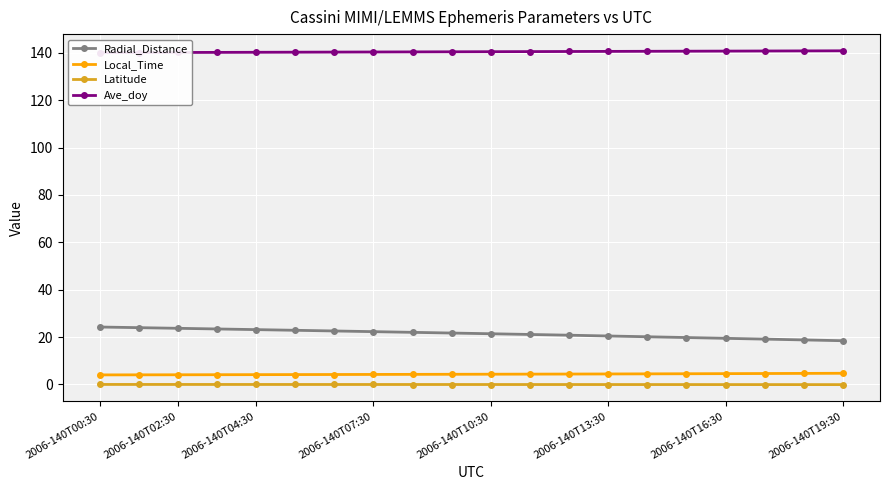

True or false: Radial_Distance has more than 2 points higher than both neighbors.

False